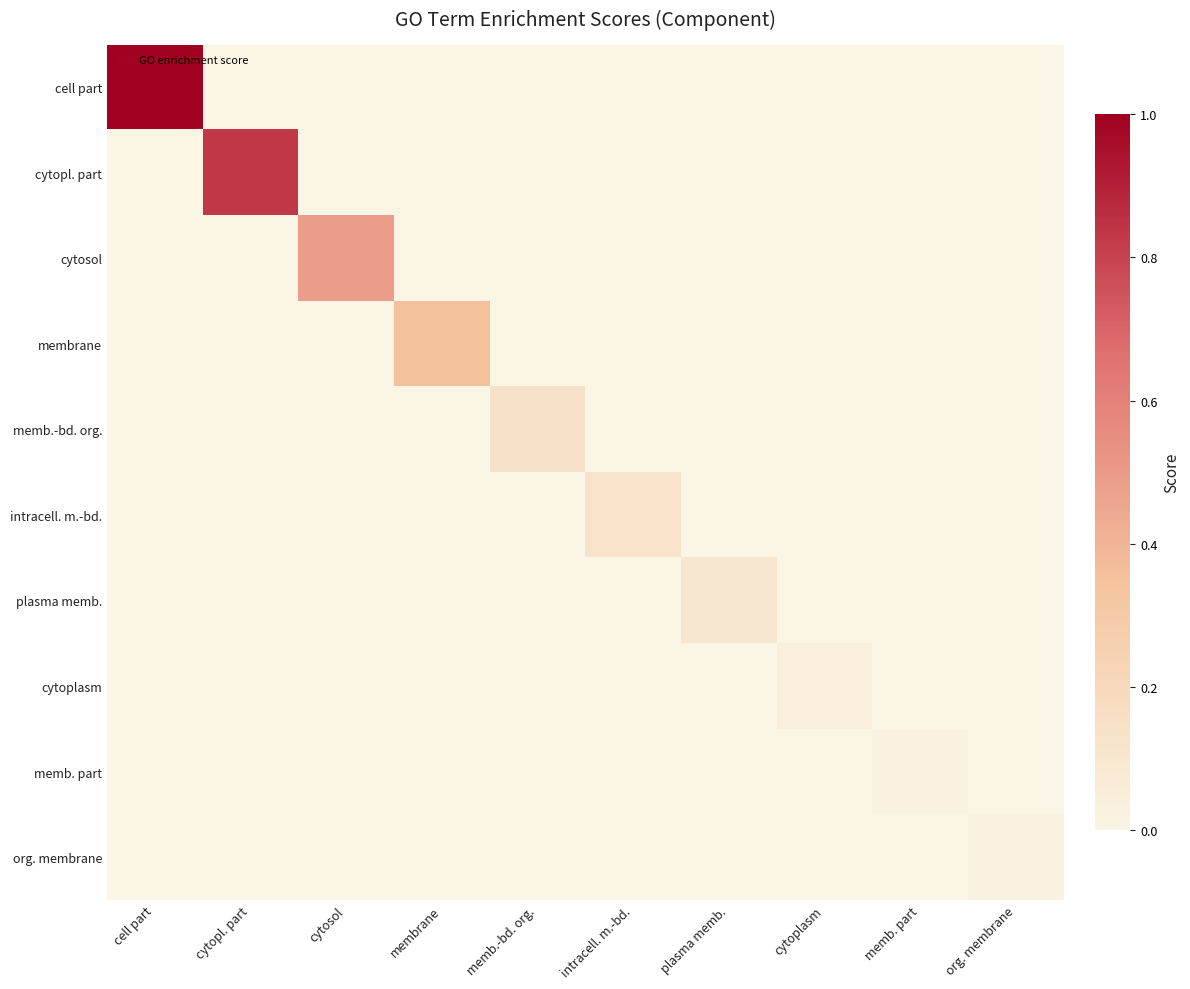

Reading left to right, list all the values displayed in this chart.

cell part: cell part=1.0	cytopl. part=0.0	cytosol=0.0	membrane=0.0	memb.-bd. org.=0.0	intracell. m.-bd.=0.0	plasma memb.=0.0	cytoplasm=0.0	memb. part=0.0	org. membrane=0.0
cytopl. part: cell part=0.0	cytopl. part=0.8	cytosol=0.0	membrane=0.0	memb.-bd. org.=0.0	intracell. m.-bd.=0.0	plasma memb.=0.0	cytoplasm=0.0	memb. part=0.0	org. membrane=0.0
cytosol: cell part=0.0	cytopl. part=0.0	cytosol=0.5	membrane=0.0	memb.-bd. org.=0.0	intracell. m.-bd.=0.0	plasma memb.=0.0	cytoplasm=0.0	memb. part=0.0	org. membrane=0.0
membrane: cell part=0.0	cytopl. part=0.0	cytosol=0.0	membrane=0.3	memb.-bd. org.=0.0	intracell. m.-bd.=0.0	plasma memb.=0.0	cytoplasm=0.0	memb. part=0.0	org. membrane=0.0
memb.-bd. org.: cell part=0.0	cytopl. part=0.0	cytosol=0.0	membrane=0.0	memb.-bd. org.=0.1	intracell. m.-bd.=0.0	plasma memb.=0.0	cytoplasm=0.0	memb. part=0.0	org. membrane=0.0
intracell. m.-bd.: cell part=0.0	cytopl. part=0.0	cytosol=0.0	membrane=0.0	memb.-bd. org.=0.0	intracell. m.-bd.=0.1	plasma memb.=0.0	cytoplasm=0.0	memb. part=0.0	org. membrane=0.0
plasma memb.: cell part=0.0	cytopl. part=0.0	cytosol=0.0	membrane=0.0	memb.-bd. org.=0.0	intracell. m.-bd.=0.0	plasma memb.=0.1	cytoplasm=0.0	memb. part=0.0	org. membrane=0.0
cytoplasm: cell part=0.0	cytopl. part=0.0	cytosol=0.0	membrane=0.0	memb.-bd. org.=0.0	intracell. m.-bd.=0.0	plasma memb.=0.0	cytoplasm=0.0	memb. part=0.0	org. membrane=0.0
memb. part: cell part=0.0	cytopl. part=0.0	cytosol=0.0	membrane=0.0	memb.-bd. org.=0.0	intracell. m.-bd.=0.0	plasma memb.=0.0	cytoplasm=0.0	memb. part=0.0	org. membrane=0.0
org. membrane: cell part=0.0	cytopl. part=0.0	cytosol=0.0	membrane=0.0	memb.-bd. org.=0.0	intracell. m.-bd.=0.0	plasma memb.=0.0	cytoplasm=0.0	memb. part=0.0	org. membrane=0.0